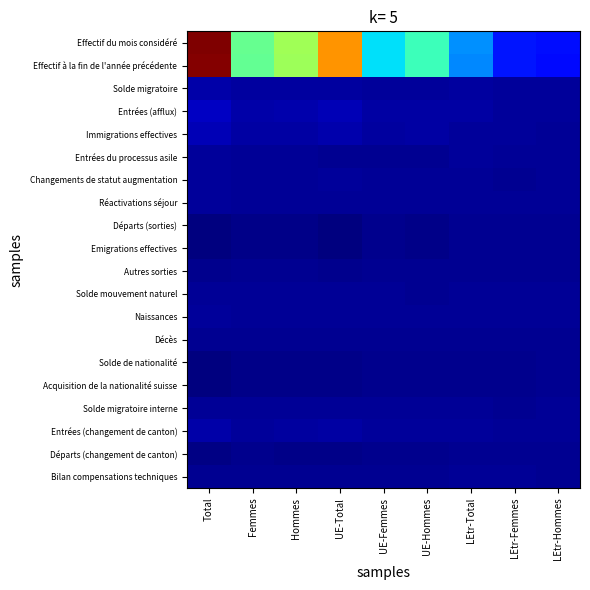

Between Total and UE-Femmes, which series saw the biggest shift?

Effectif du mois considéré